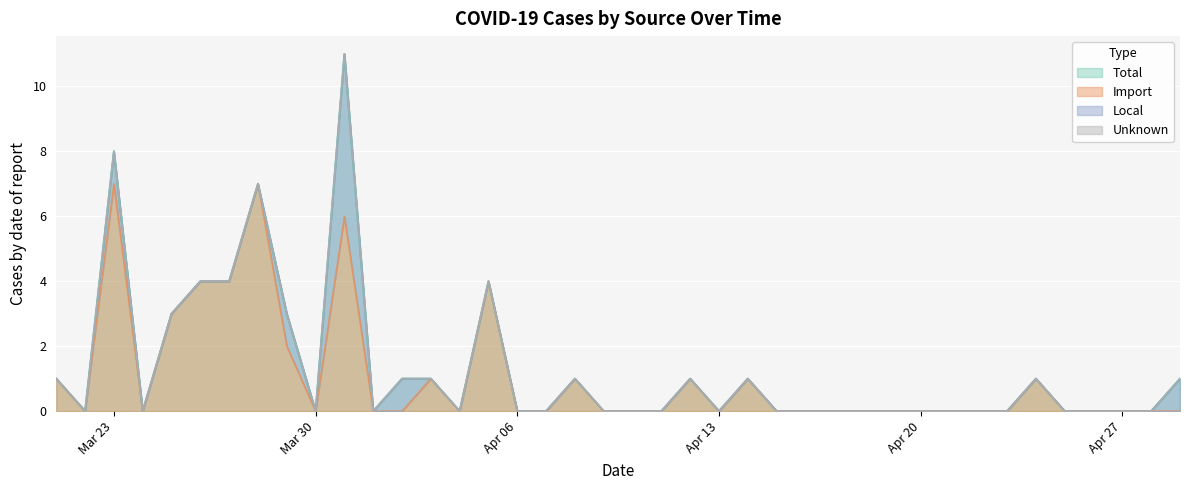

The value of Import at Apr 06 is -3. True or false?

False